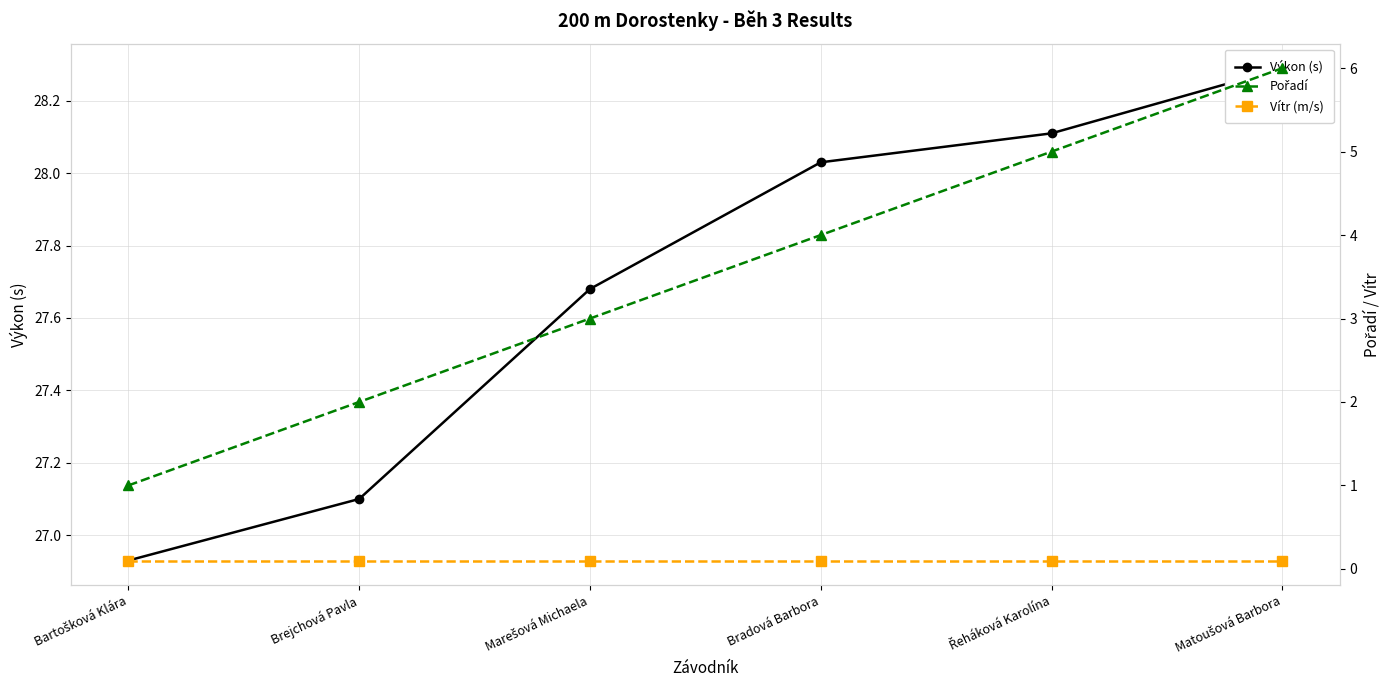

Is the value of Pořadí at Řeháková Karolína greater than the value of Výkon (s) at Brejchová Pavla?

No